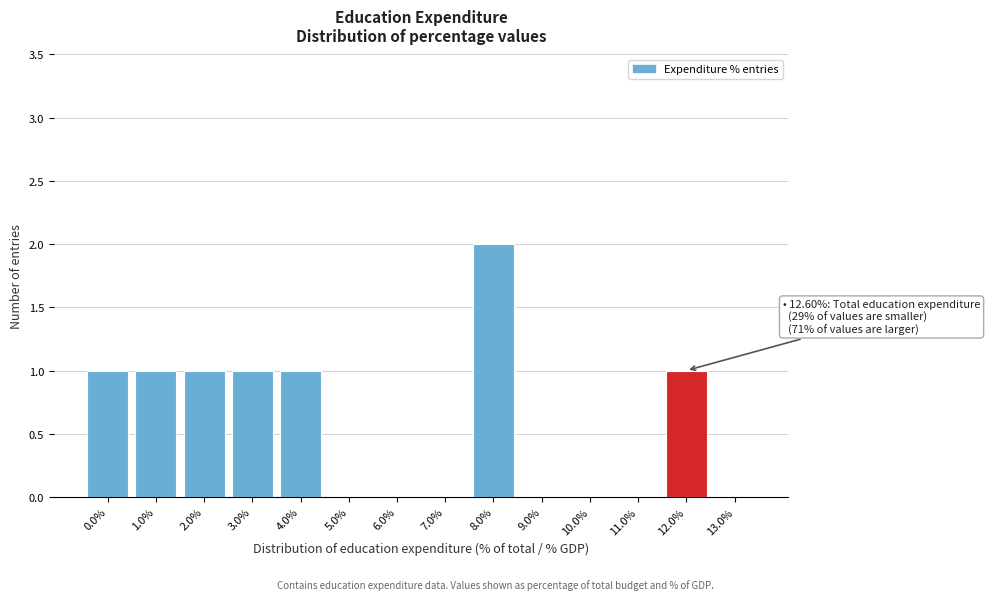

Reading right to left, list all the values displayed in this chart.

13.0%=0	12.0%=1	11.0%=0	10.0%=0	9.0%=0	8.0%=2	7.0%=0	6.0%=0	5.0%=0	4.0%=1	3.0%=1	2.0%=1	1.0%=1	0.0%=1